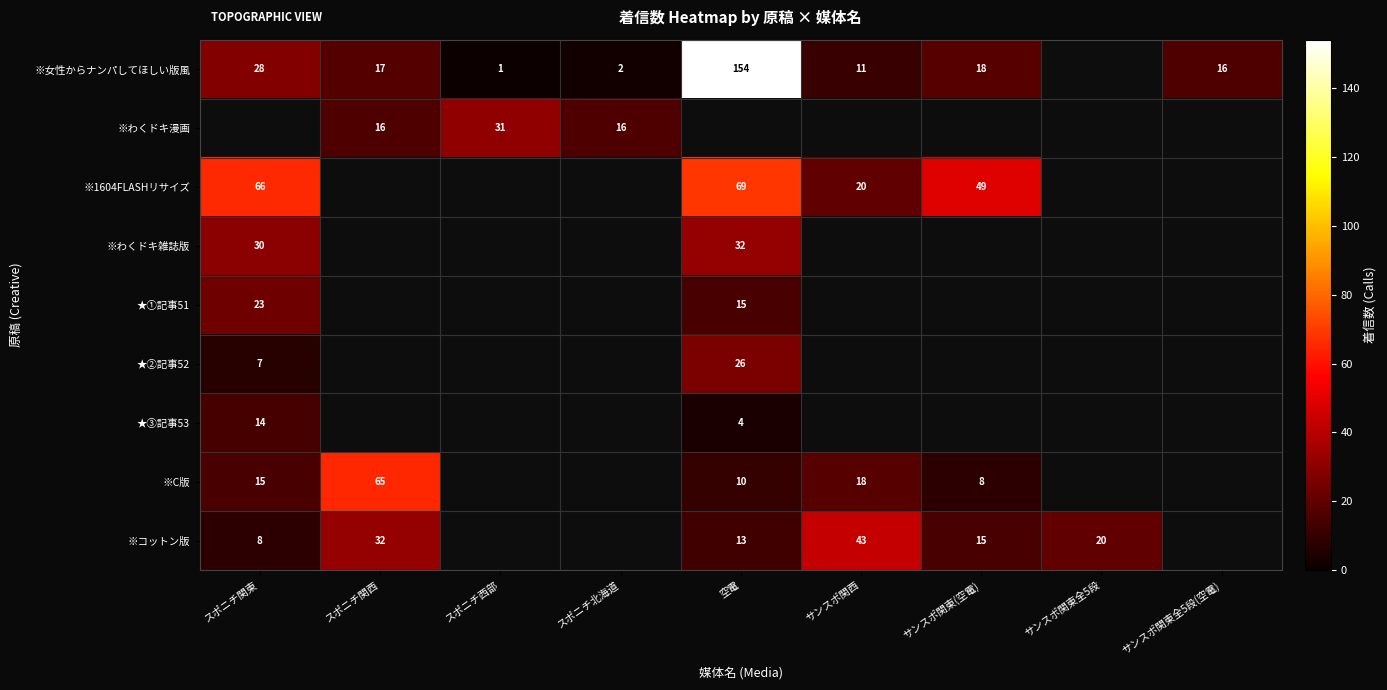

What is the sum of the ※女性からナンパしてほしい版風 values at スポニチ北海道 and スポニチ関西?

19